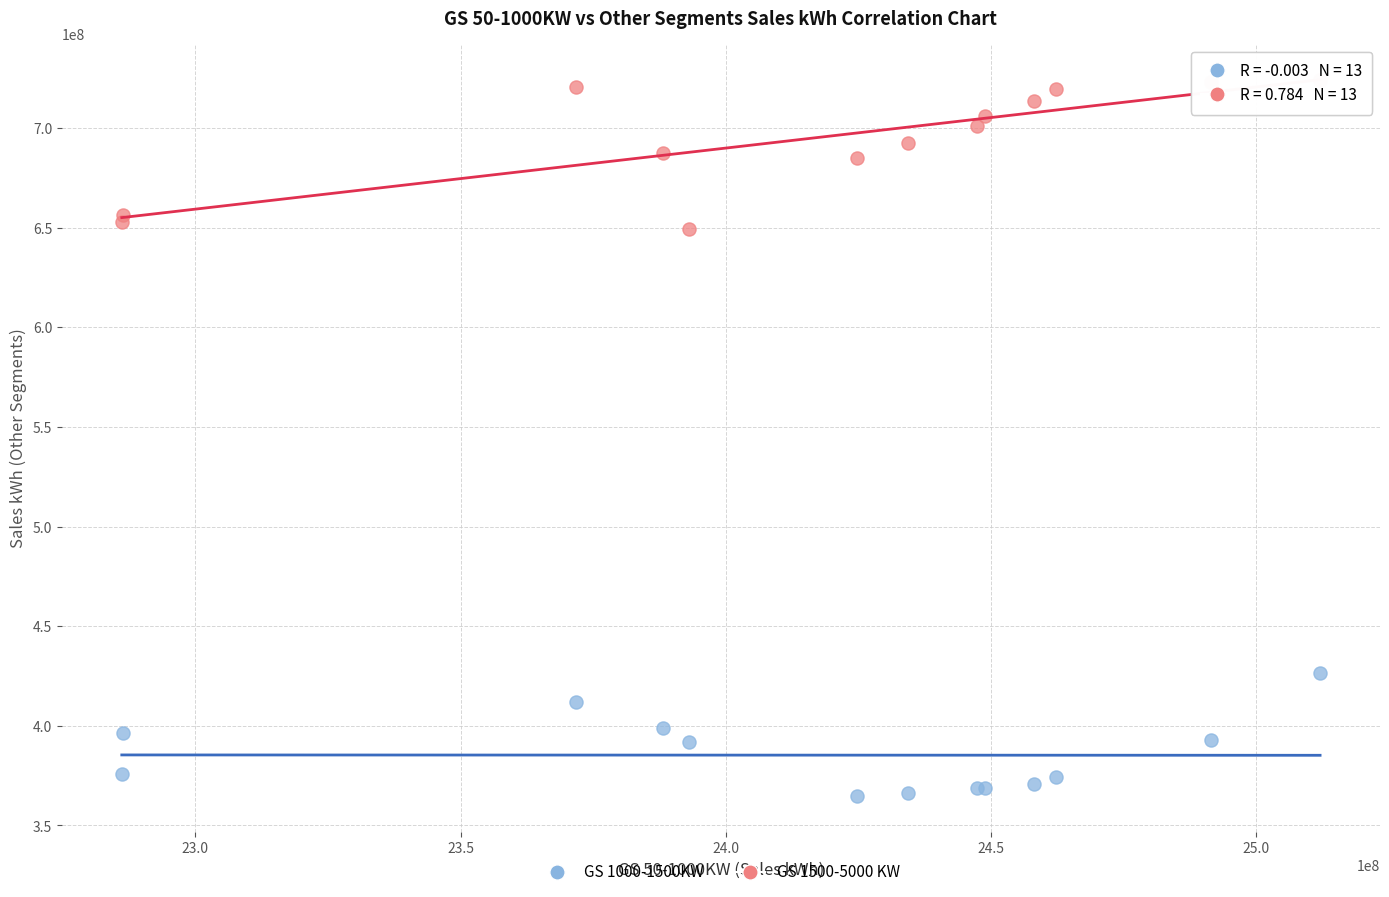

What are all the series names shown in the legend?

GS 1000-1500KW, GS 1500-5000 KW